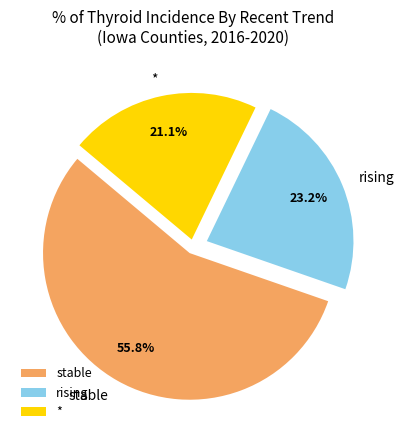

What is the largest slice in the pie chart?

stable